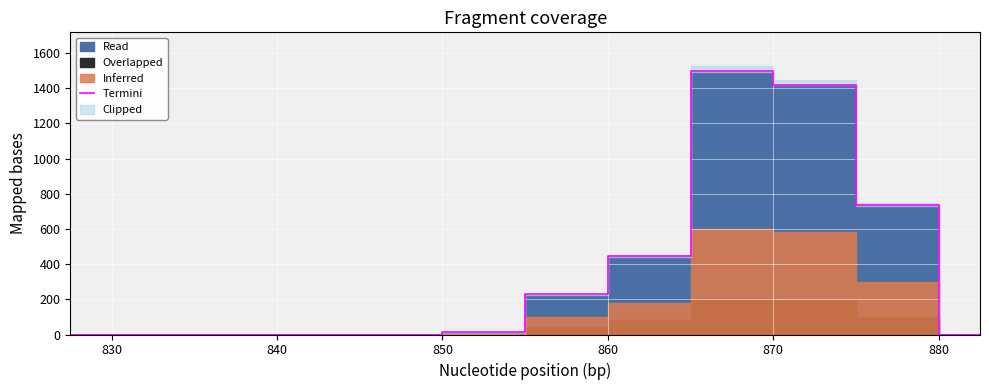

What is the average value?

362